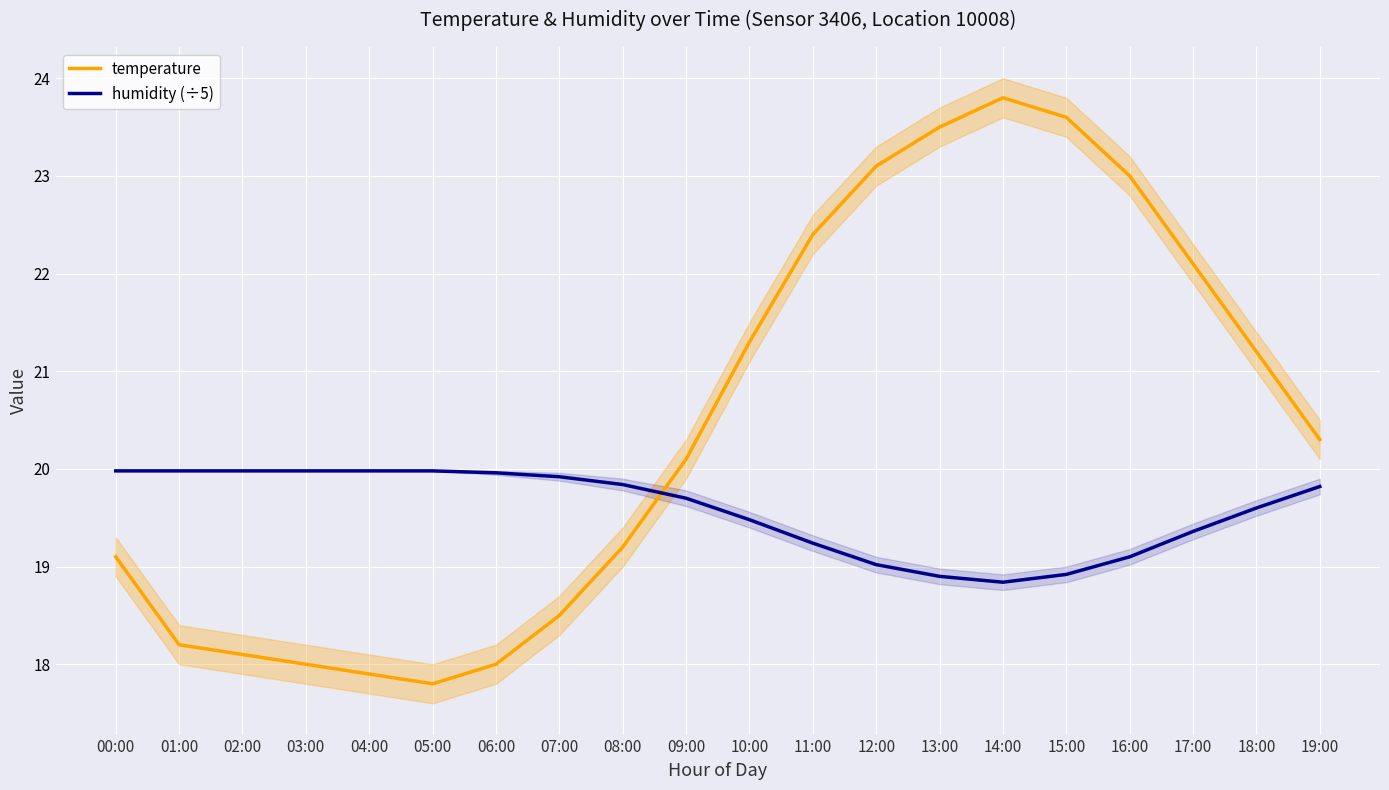

Rank the series by their average value, from highest to lowest.

temperature, humidity (÷5)